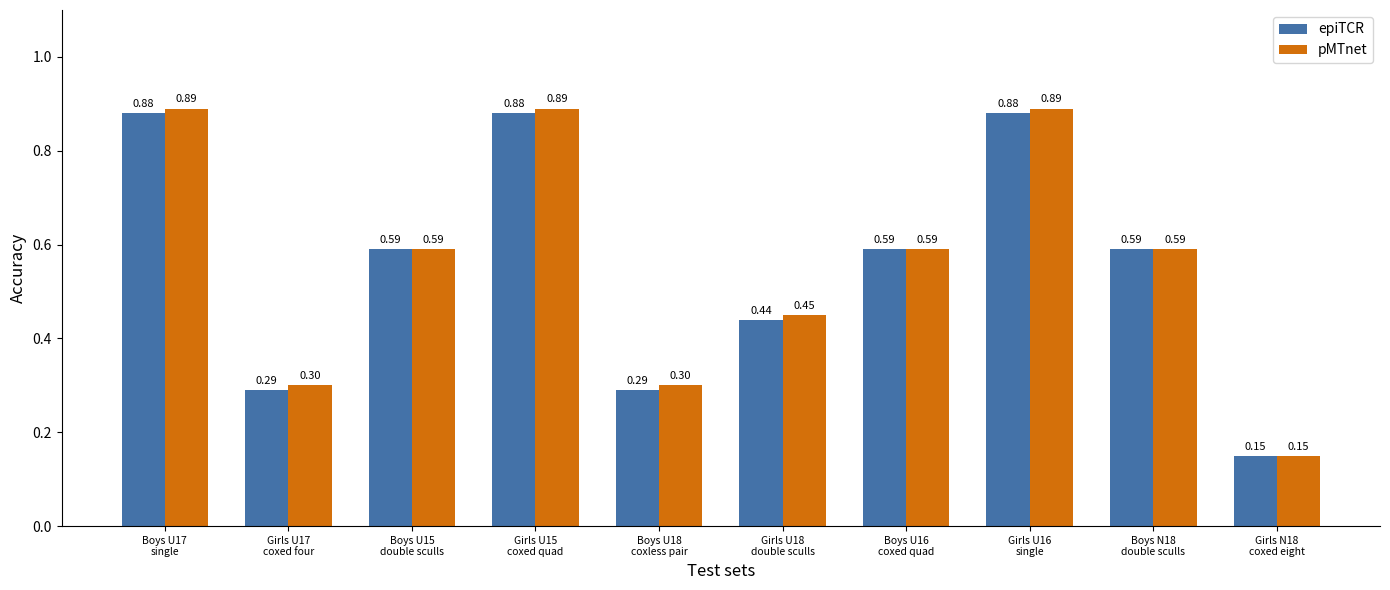

How many bars are there in total?

20